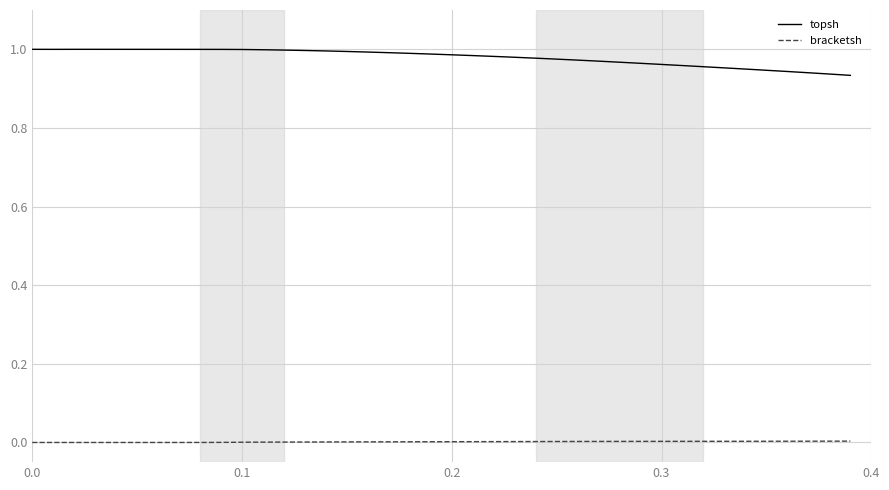

True or false: bracketsh and topsh intersect in this chart.

False